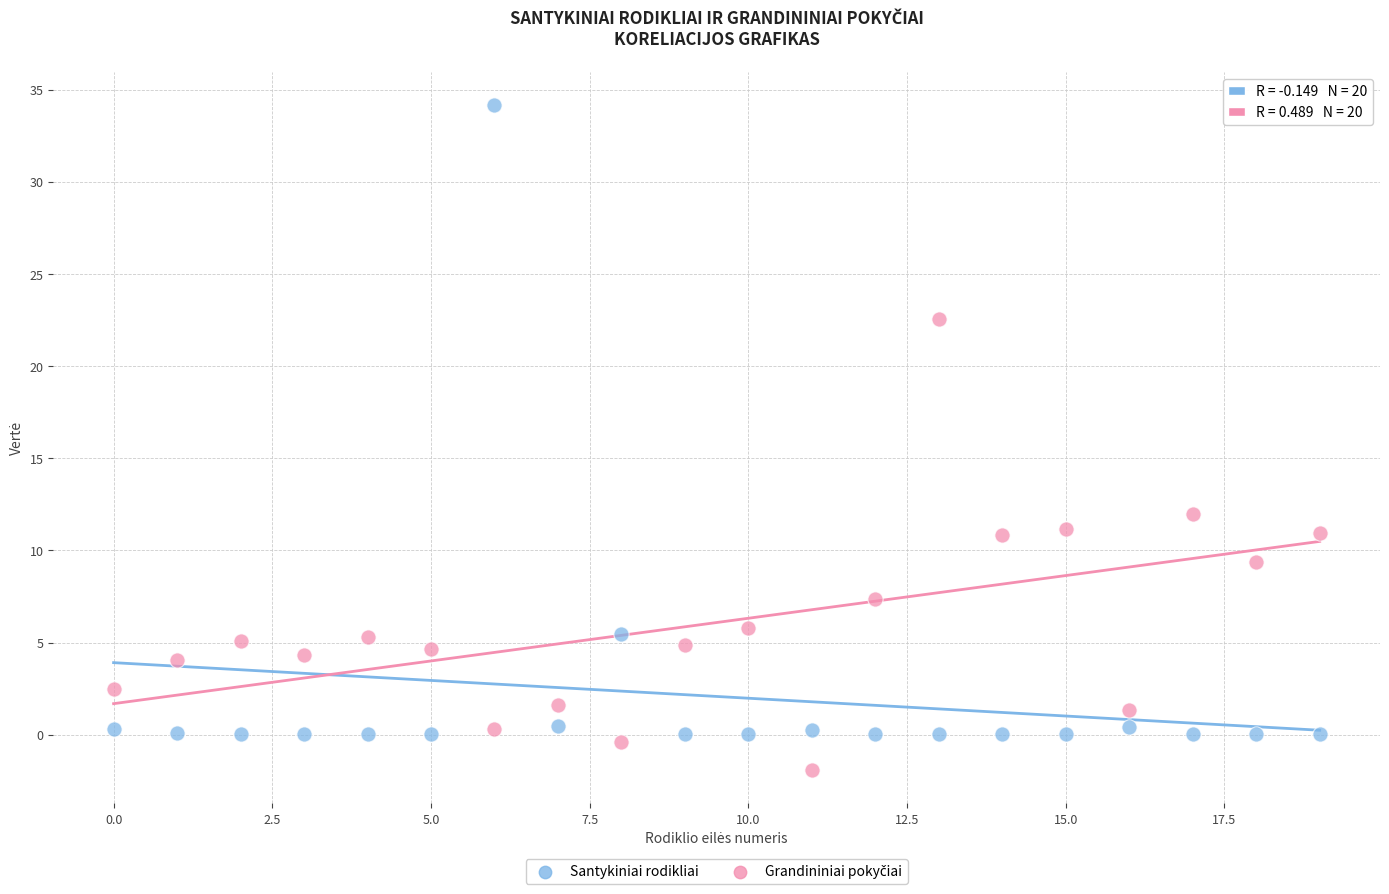

Which series reaches the maximum Y coordinate?

Santykiniai rodikliai